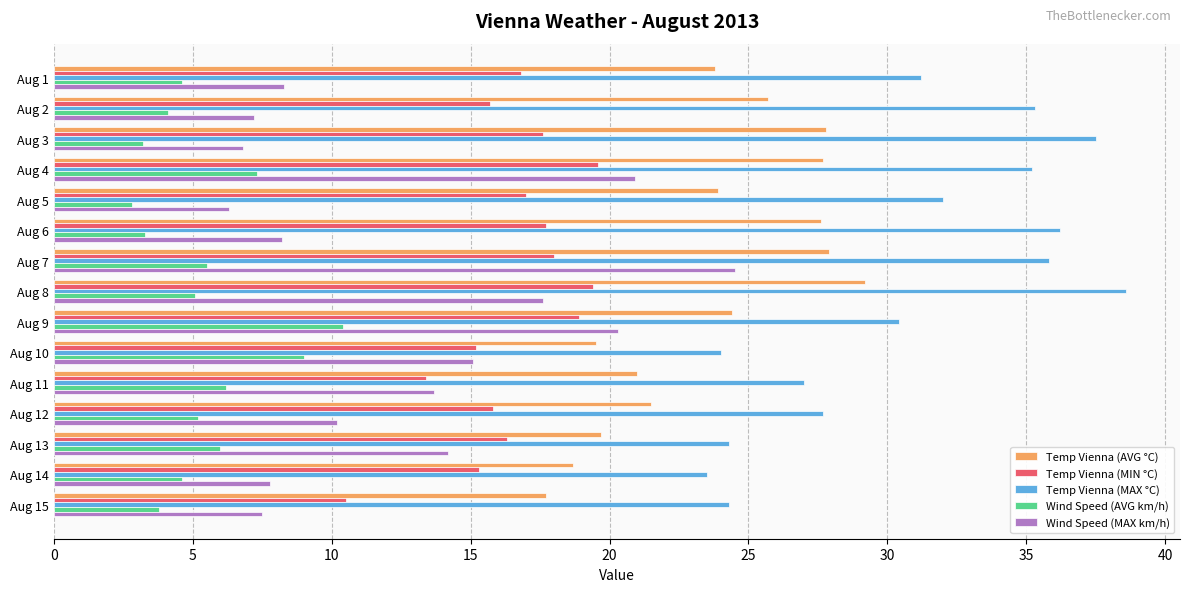

Which series has the largest total across all categories?

Temp Vienna (MAX °C)